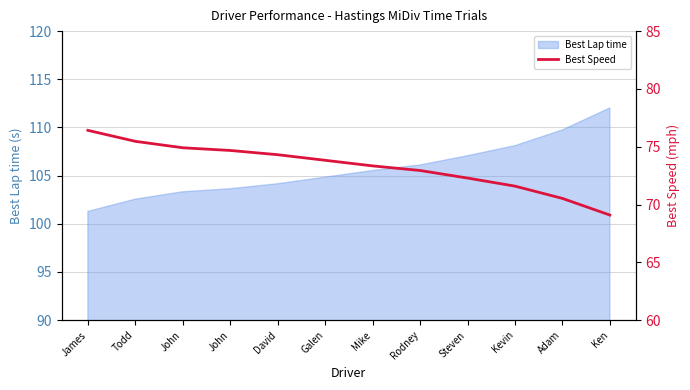

True or false: the data shows 69.1 at Ken.

True